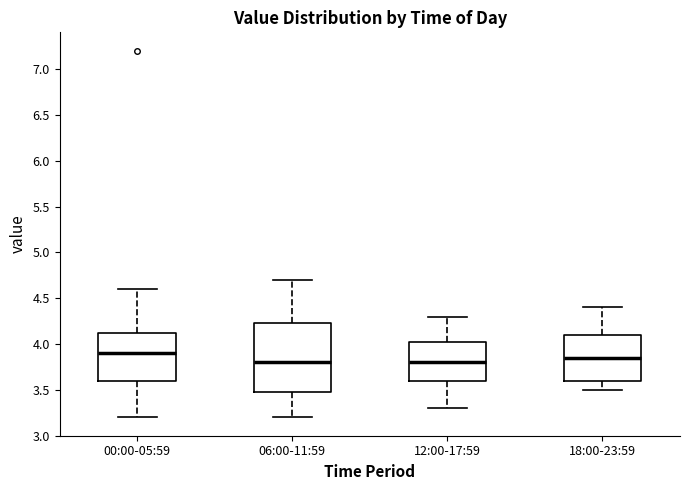

Reading left to right, transcribe this box plot: for each box, give where its median line is, the range the box spans, and where its two whiskers end, as read against the y-axis. The values are not printed on the chart, so give them approximately, as read against the axis.

00:00-05:59: median 3.90, box 3.60 to 4.15, whiskers 3.20 to 4.60
06:00-11:59: median 3.80, box 3.50 to 4.25, whiskers 3.20 to 4.70
12:00-17:59: median 3.80, box 3.60 to 4.05, whiskers 3.30 to 4.30
18:00-23:59: median 3.85, box 3.60 to 4.10, whiskers 3.50 to 4.40